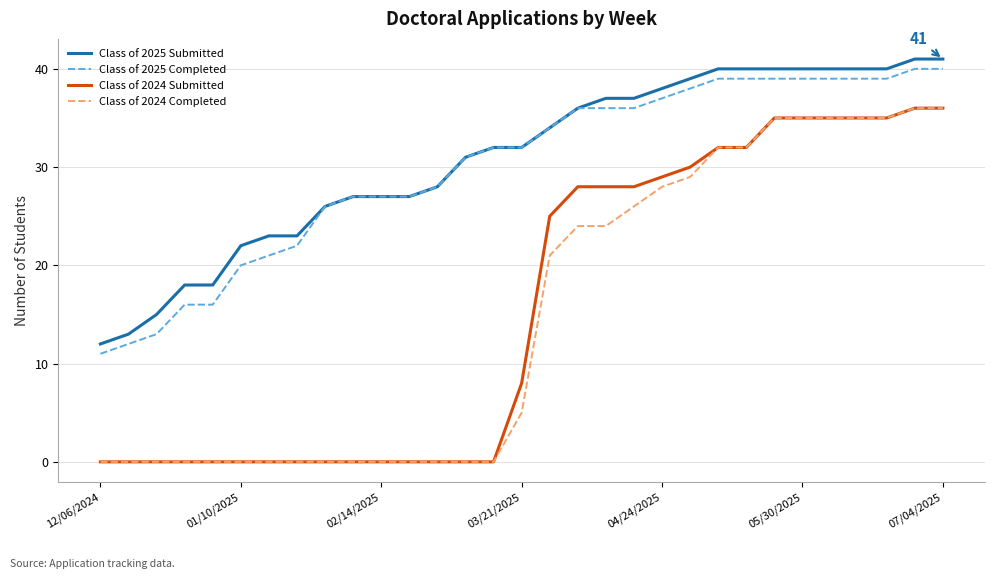

What are all the series names shown in the legend?

Class of 2025 Submitted, Class of 2025 Completed, Class of 2024 Submitted, Class of 2024 Completed